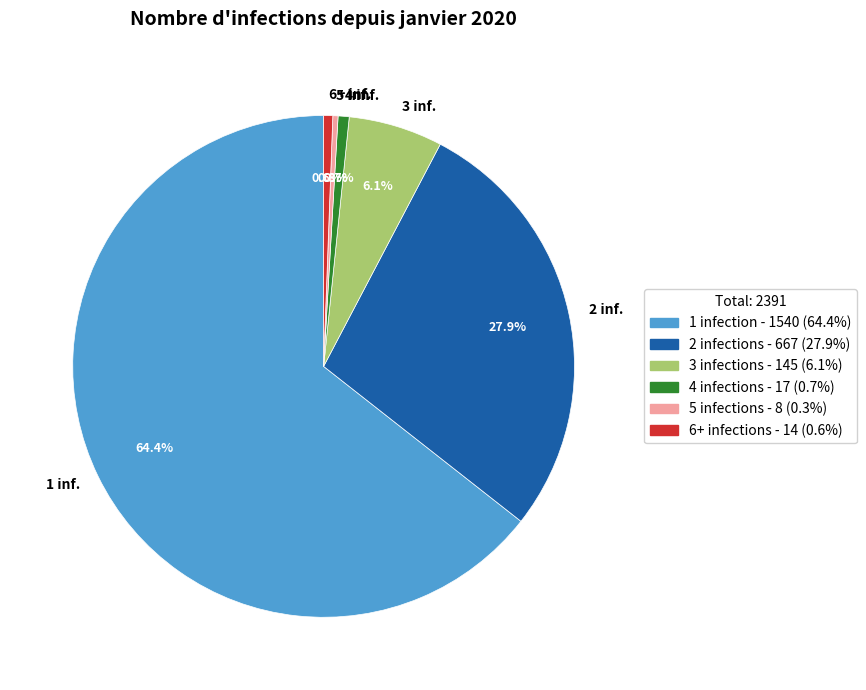

To the nearest percent, what is the difference between the largest and smallest slice percentages?

64%